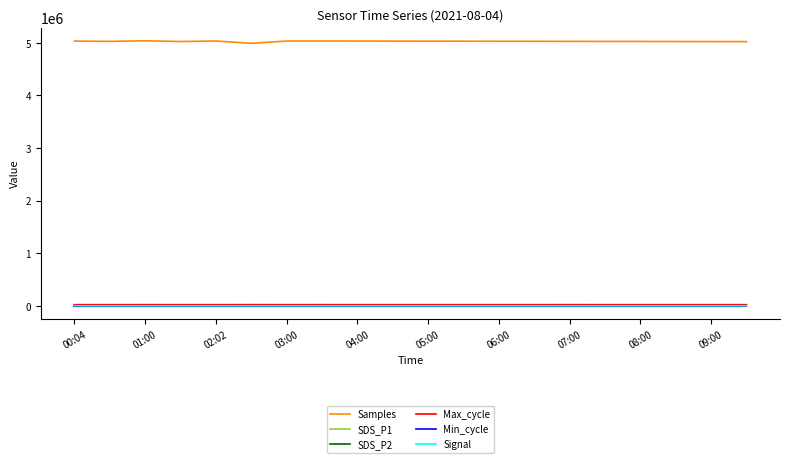

How many series are shown in this chart?

6